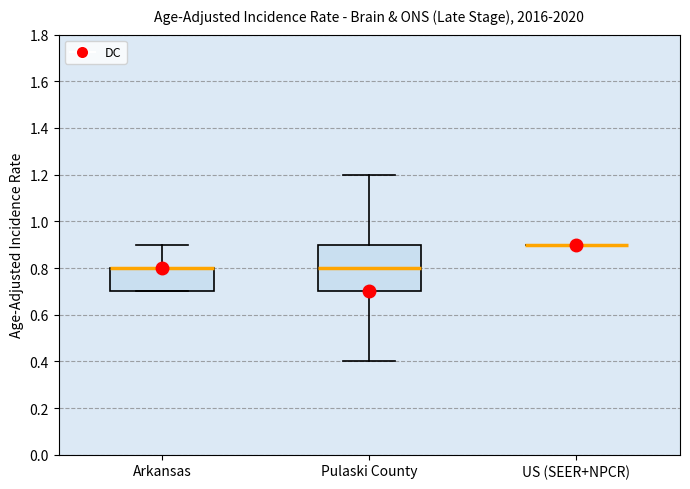

Which box is the tallest, from its lower edge to its upper edge?

Pulaski County